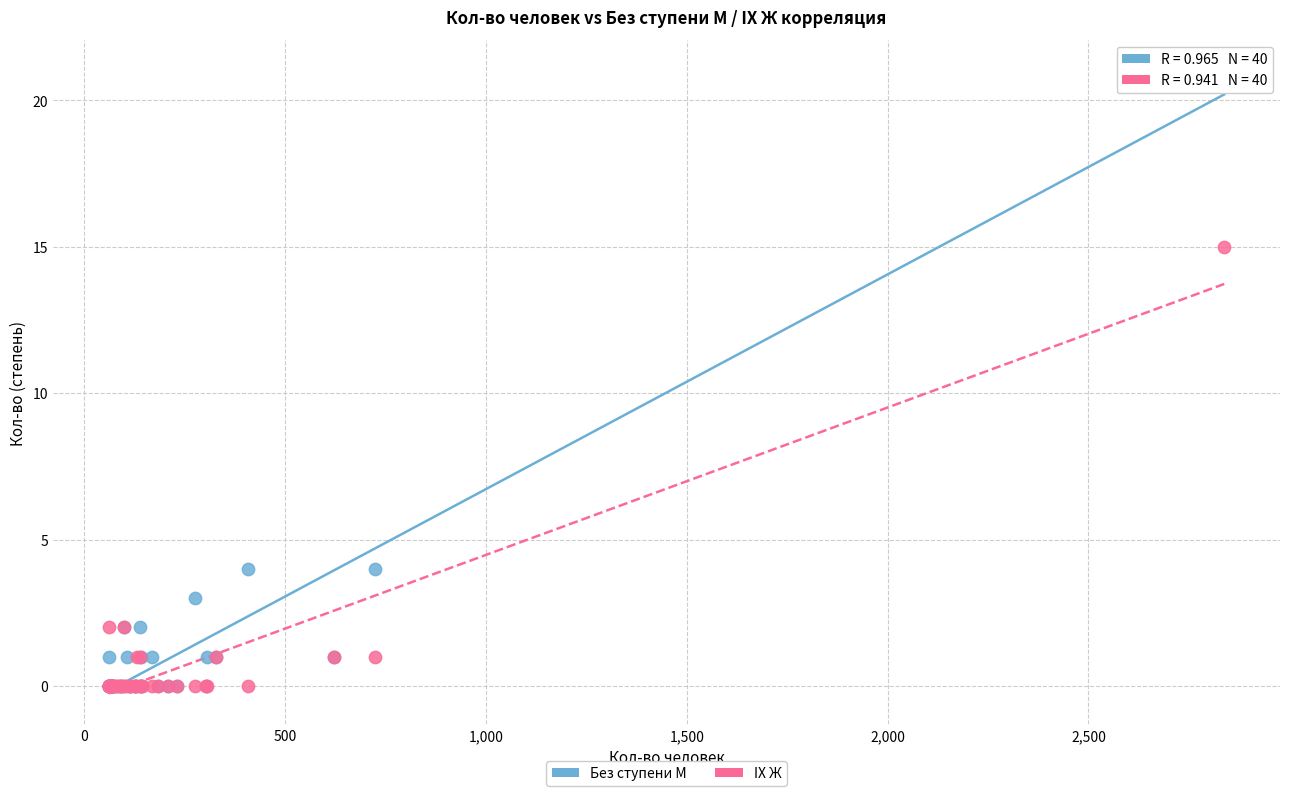

In the Без ступени М series, what Y value is closest to 10?

4